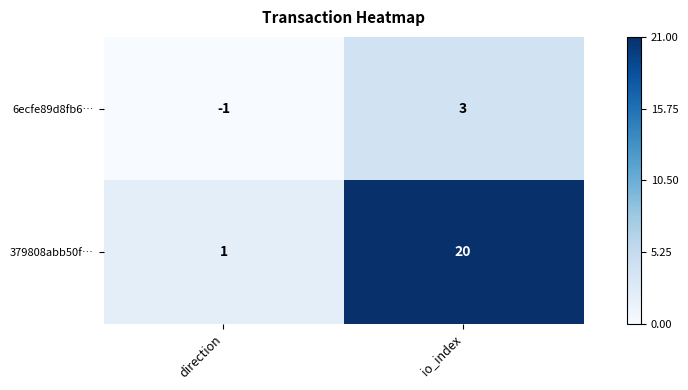

Count the number of data series in this chart.

2